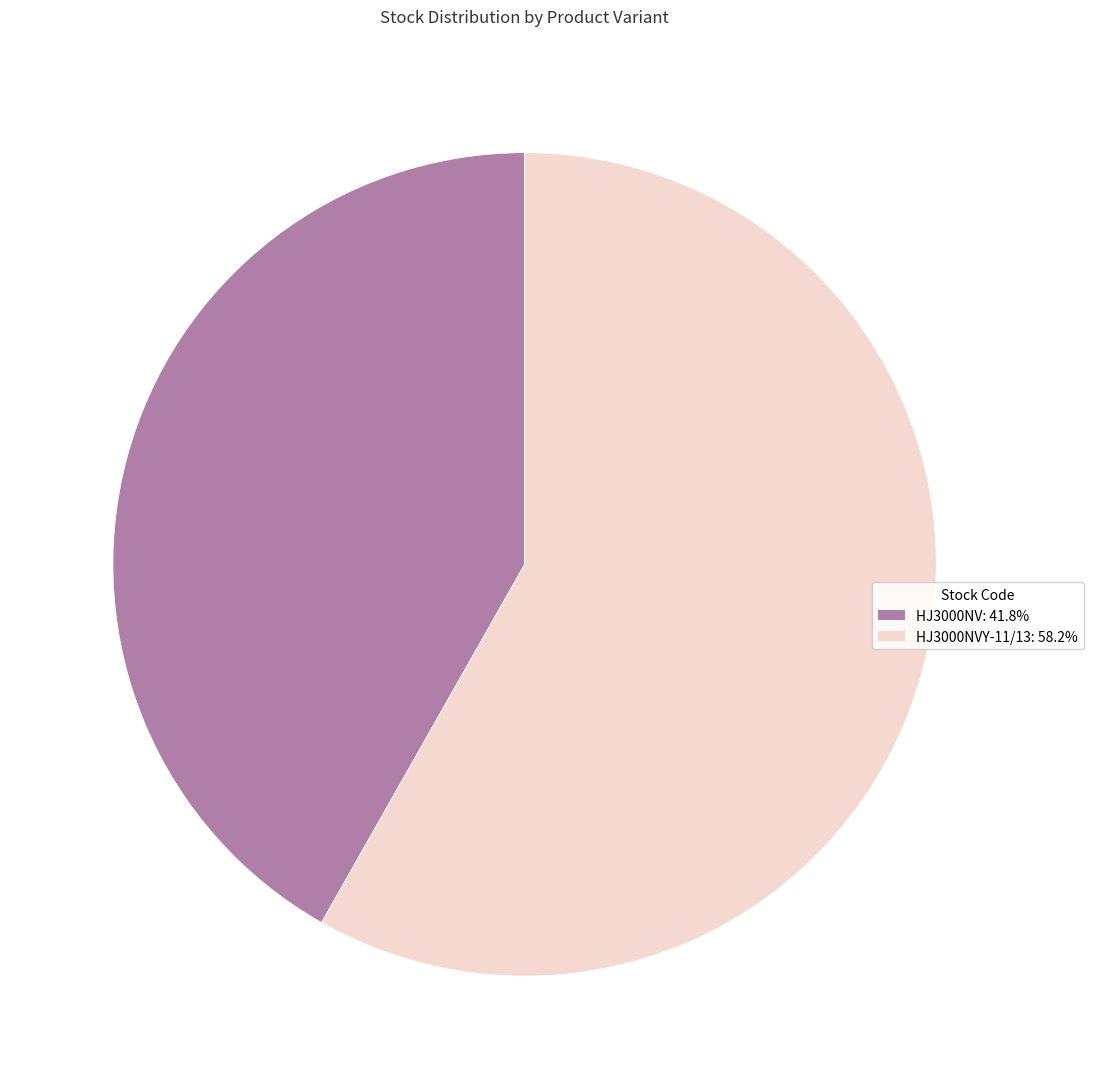

Is there a majority slice in this chart?

Yes